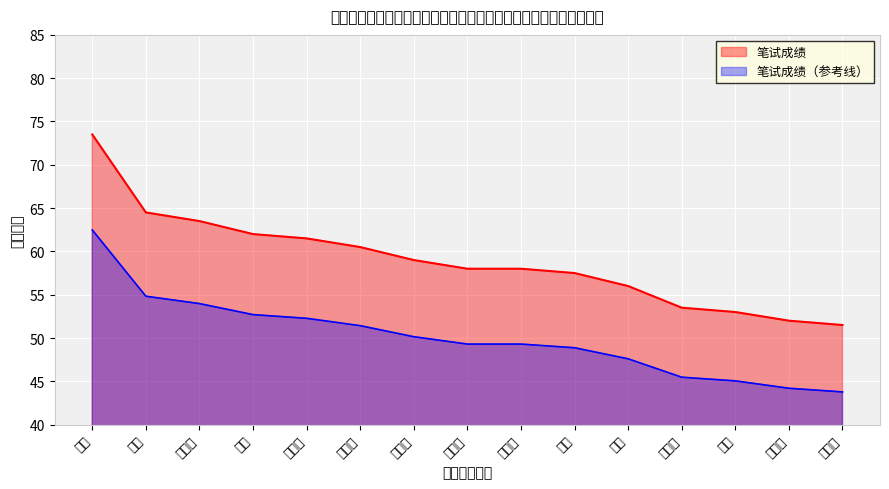

What is the greatest value displayed?

73.5